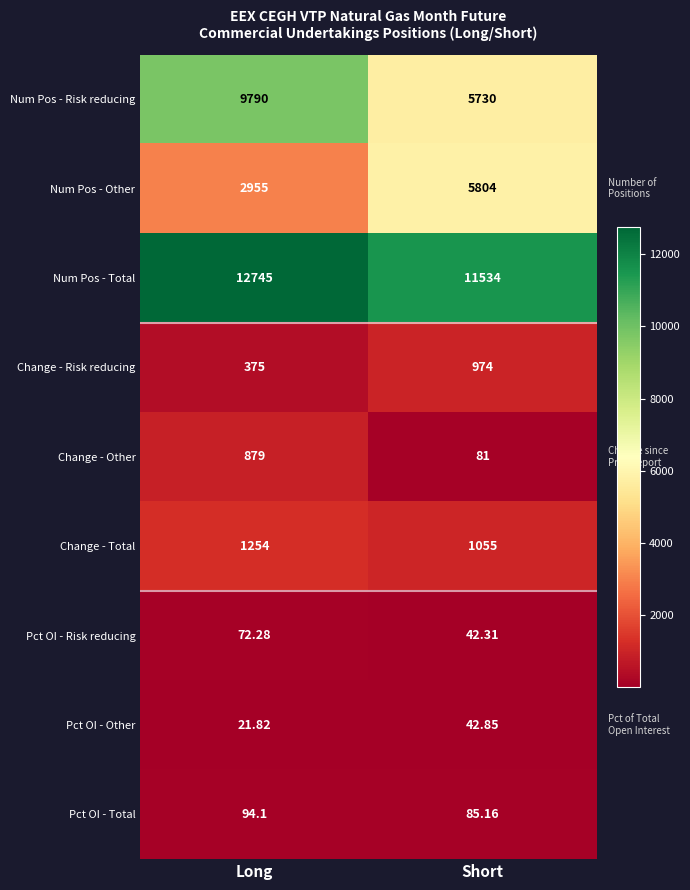

Which category has the highest value across all series?

Long